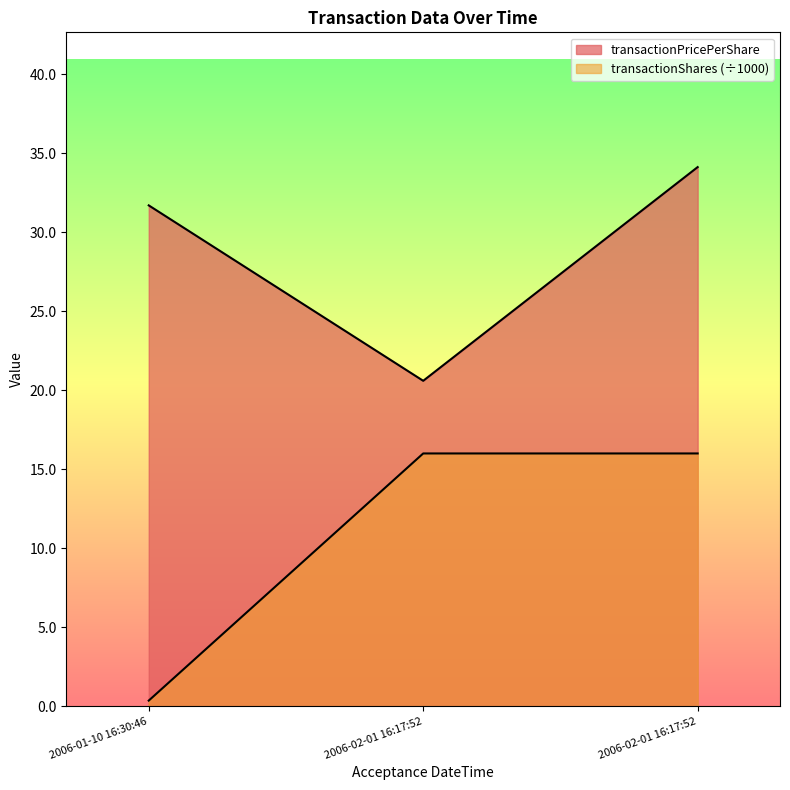

How many series are shown in this chart?

2